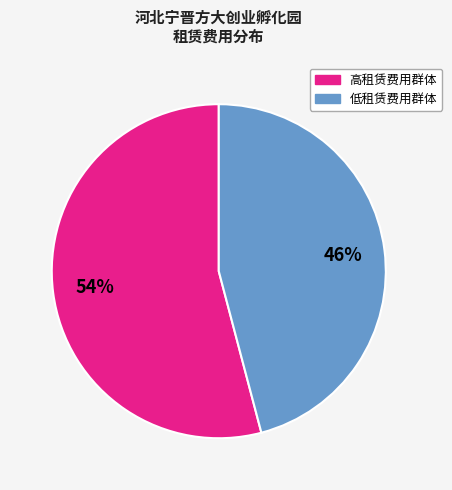

To the nearest percent, what is the difference between the largest and smallest slice percentages?

8%